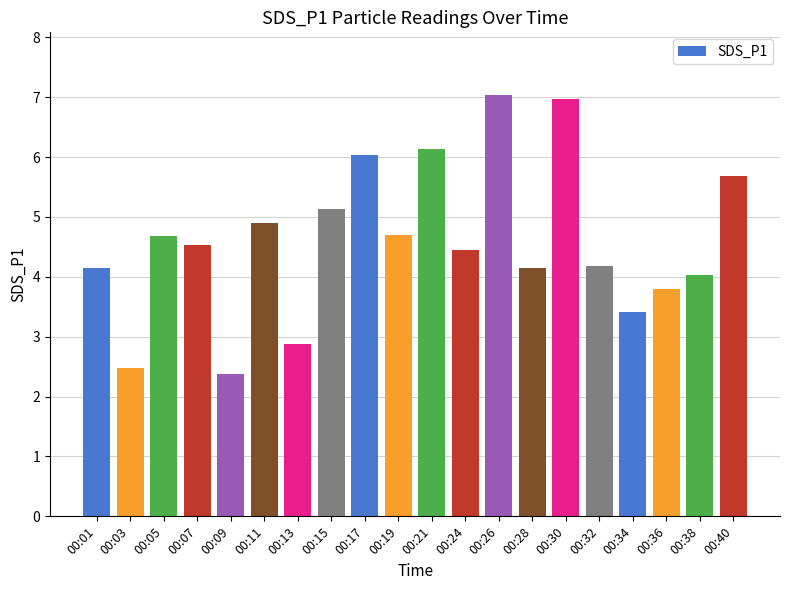

What is the value of the 11th bar from the left?

6.1